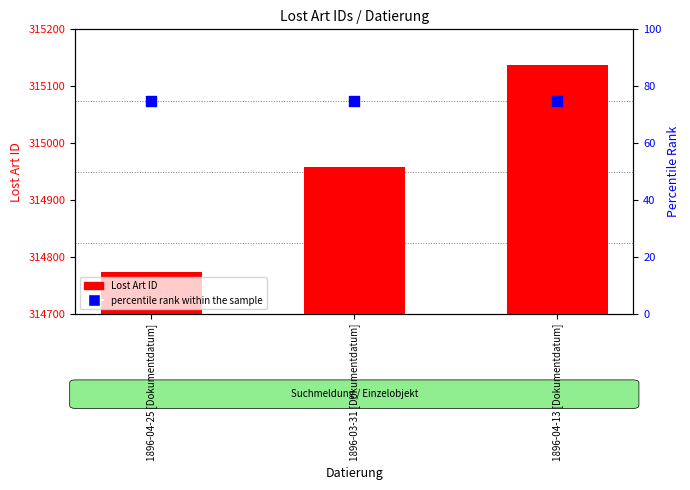

Which series has the largest total across all categories?

Lost Art ID